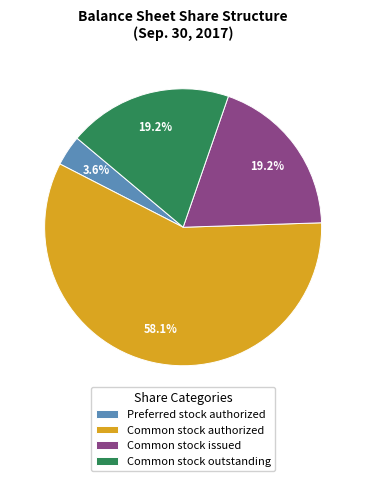

Which has a higher value, Preferred stock authorized or Common stock authorized?

Common stock authorized